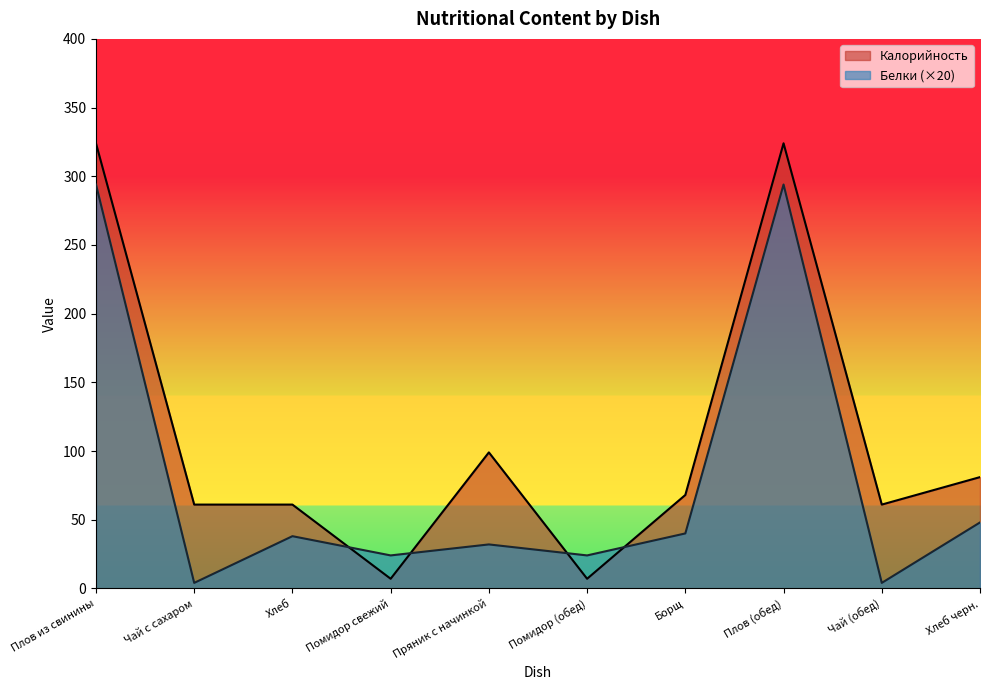

What is the label of the 5th point from the right?

Помидор (обед)